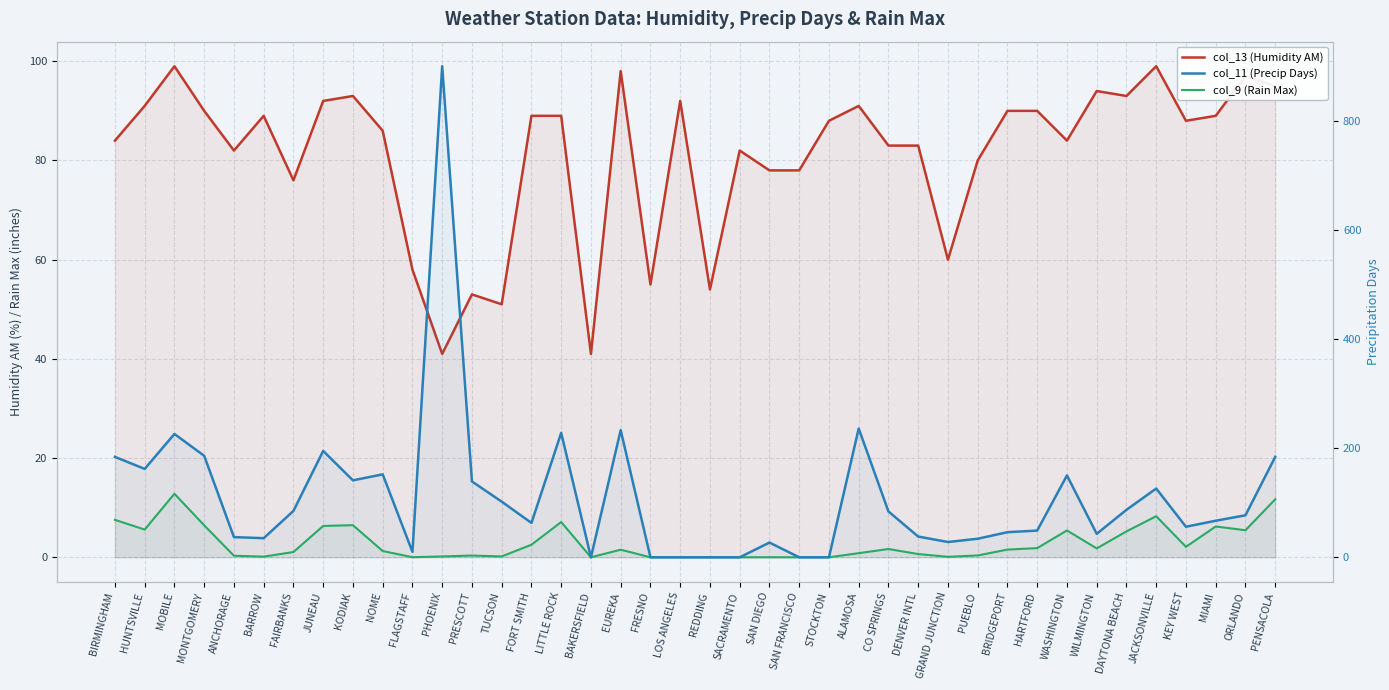

Where is the first local maximum for col_13 (Humidity AM)?

MOBILE